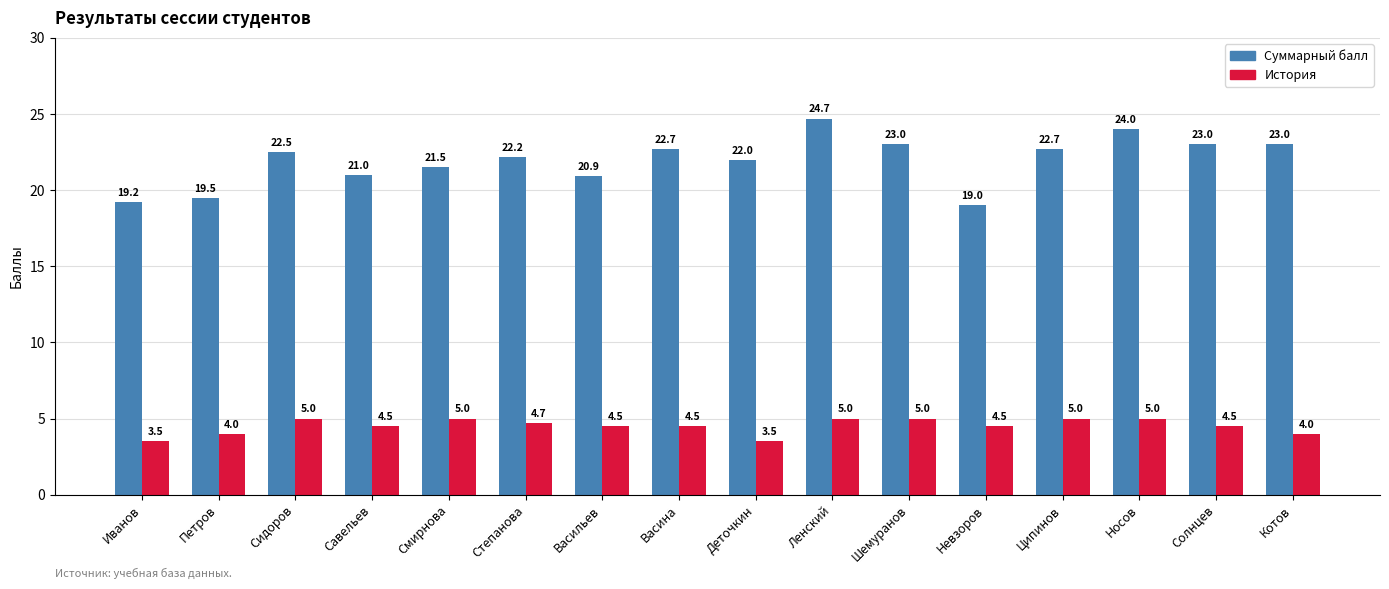

What is the total value across all series at Ленский?

29.7